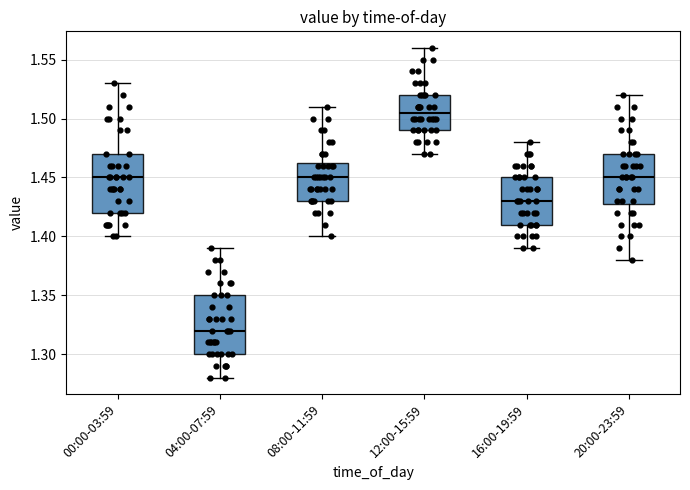

Reading left to right, read every box against the y-axis: the position of its median line, the range the box covers, and the ends of its whiskers. The values are not printed on the chart, so give them approximately, as read against the axis.

00:00-03:59: median 1.450, box 1.420 to 1.470, whiskers 1.400 to 1.530
04:00-07:59: median 1.320, box 1.300 to 1.350, whiskers 1.280 to 1.390
08:00-11:59: median 1.450, box 1.430 to 1.465, whiskers 1.400 to 1.510
12:00-15:59: median 1.505, box 1.490 to 1.520, whiskers 1.470 to 1.560
16:00-19:59: median 1.430, box 1.410 to 1.450, whiskers 1.390 to 1.480
20:00-23:59: median 1.450, box 1.430 to 1.470, whiskers 1.380 to 1.520